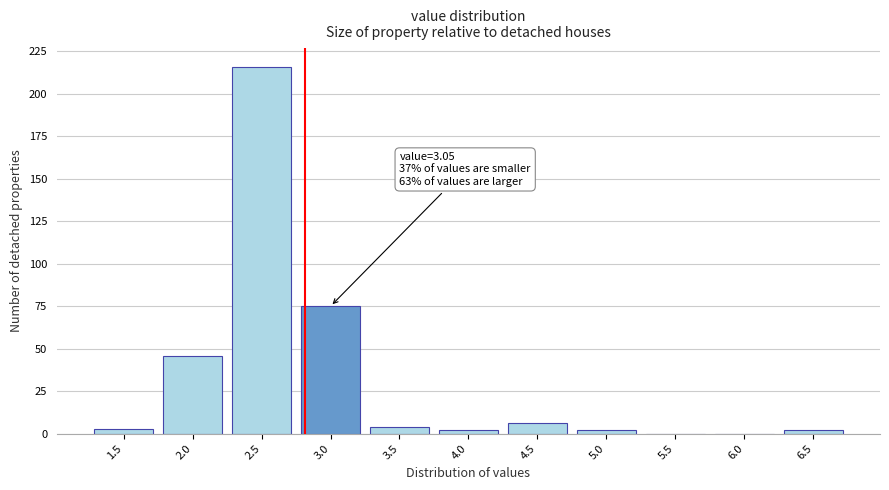

Reading left to right, extract all data points from this chart.

1.5=3	2.0=46	2.5=216	3.0=75	3.5=4	4.0=2	4.5=6	5.0=2	5.5=0	6.0=0	6.5=2